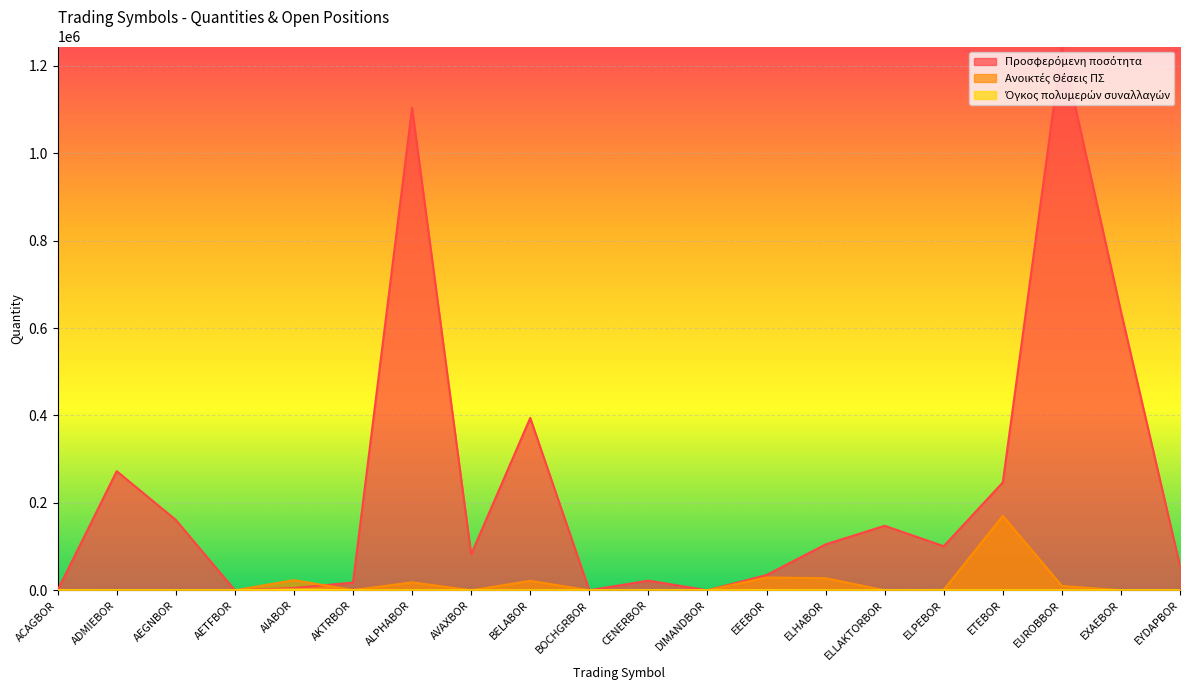

At ALPHABOR, list the series in order from smallest to largest.

Όγκος πολυμερών συναλλαγών, Ανοικτές Θέσεις ΠΣ, Προσφερόμενη ποσότητα